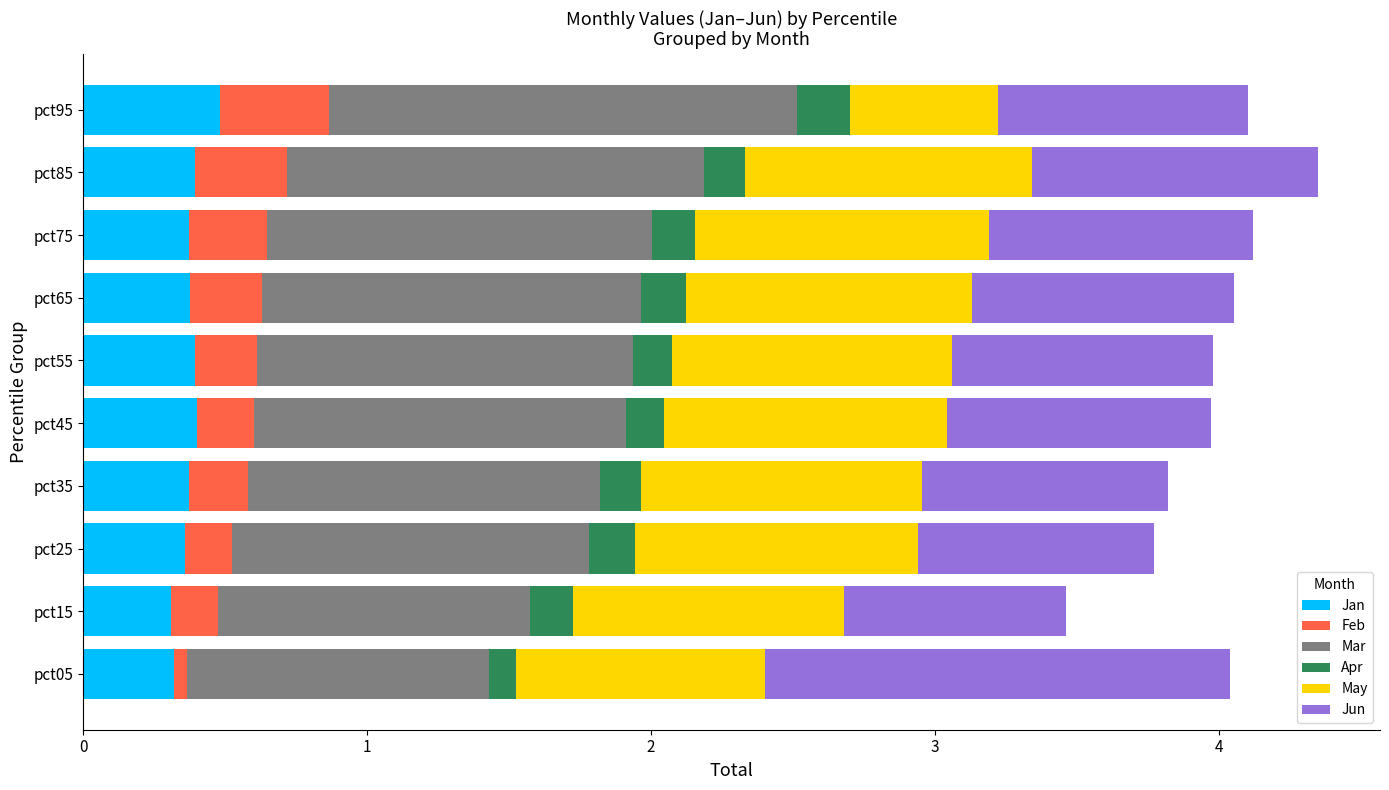

What are all the series names shown in the legend?

Jan, Feb, Mar, Apr, May, Jun